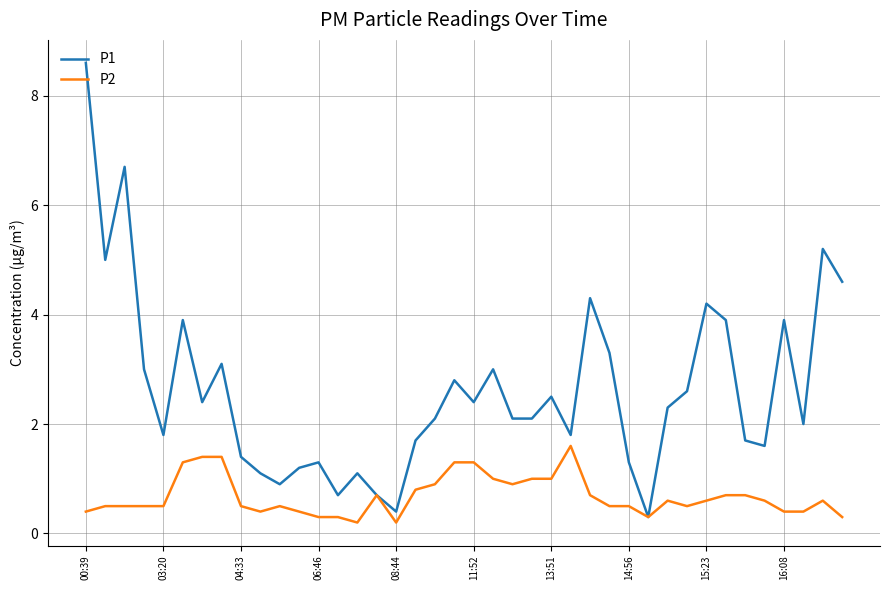

Reading left to right, extract all data points from this chart.

P1: 8.6	5.0	6.7	3.0	1.8	3.9	2.4	3.1	1.4	1.1	0.9	1.2	1.3	0.7	1.1	0.7	0.4	1.7	2.1	2.8	2.4	3.0	2.1	2.1	2.5	1.8	4.3	3.3	1.3	0.3	2.3	2.6	4.2	3.9	1.7	1.6	3.9	2.0	5.2	4.6
P2: 0.4	0.5	0.5	0.5	0.5	1.3	1.4	1.4	0.5	0.4	0.5	0.4	0.3	0.3	0.2	0.7	0.2	0.8	0.9	1.3	1.3	1.0	0.9	1.0	1.0	1.6	0.7	0.5	0.5	0.3	0.6	0.5	0.6	0.7	0.7	0.6	0.4	0.4	0.6	0.3